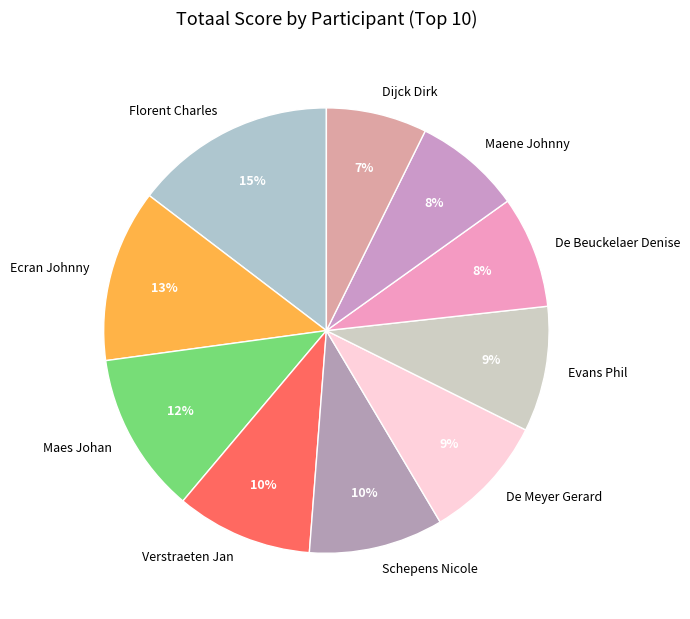

True or false: Schepens Nicole accounts for 10% of the total.

True